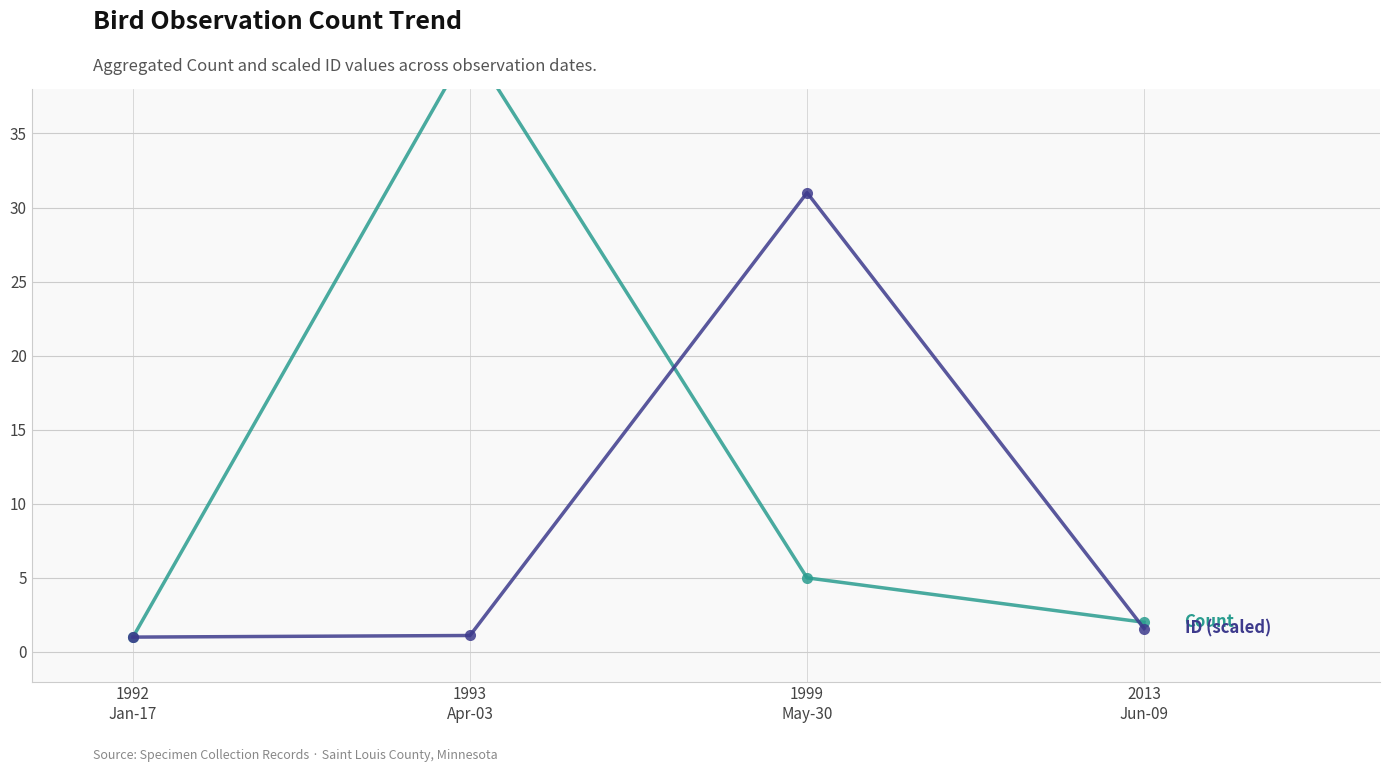

Which category has the highest value across all series?

1993
Apr-03